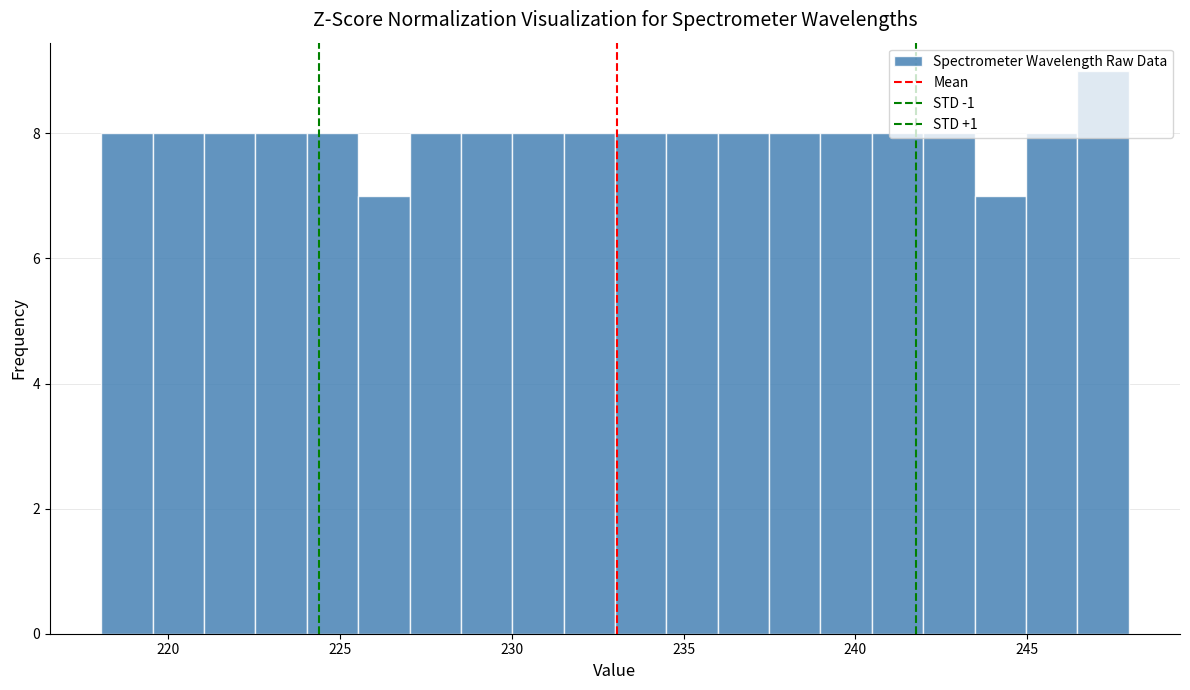

Read against the x-axis, roughly where is the centre of the tallest bar?

247.0